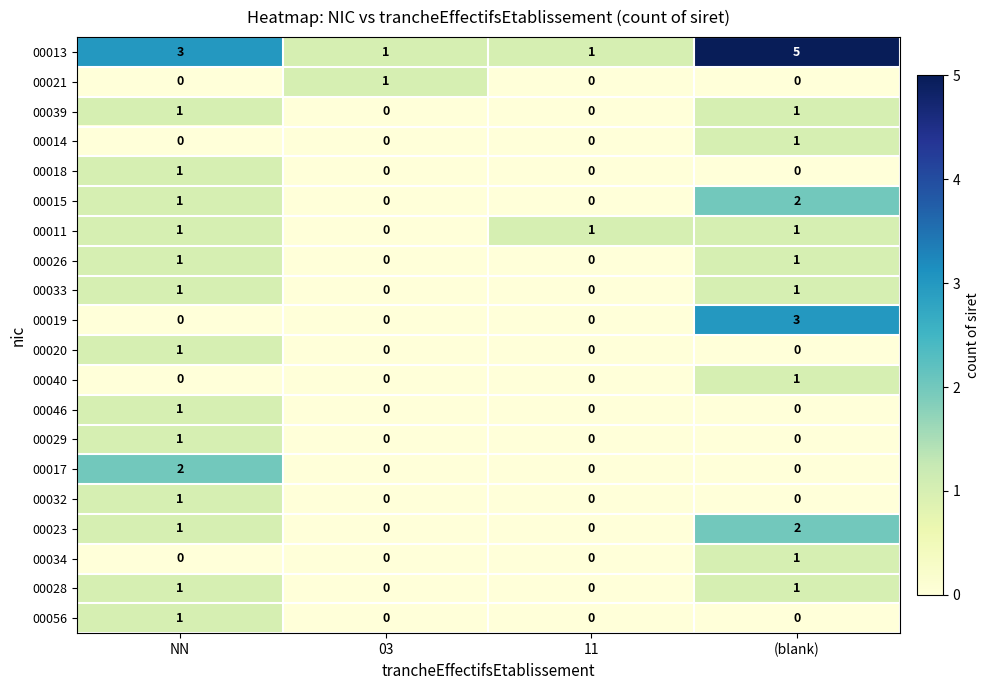

At which category does the chart reach its peak across all series?

(blank)